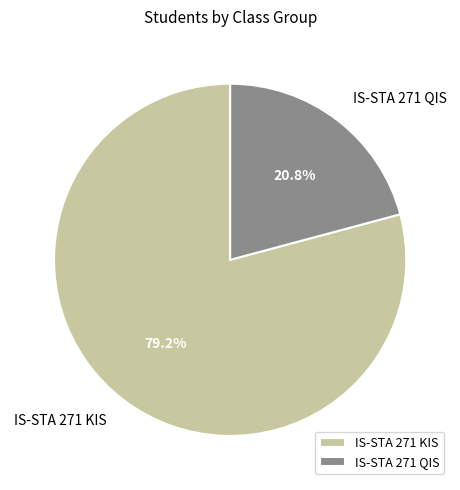

How many segments does this pie chart have?

2